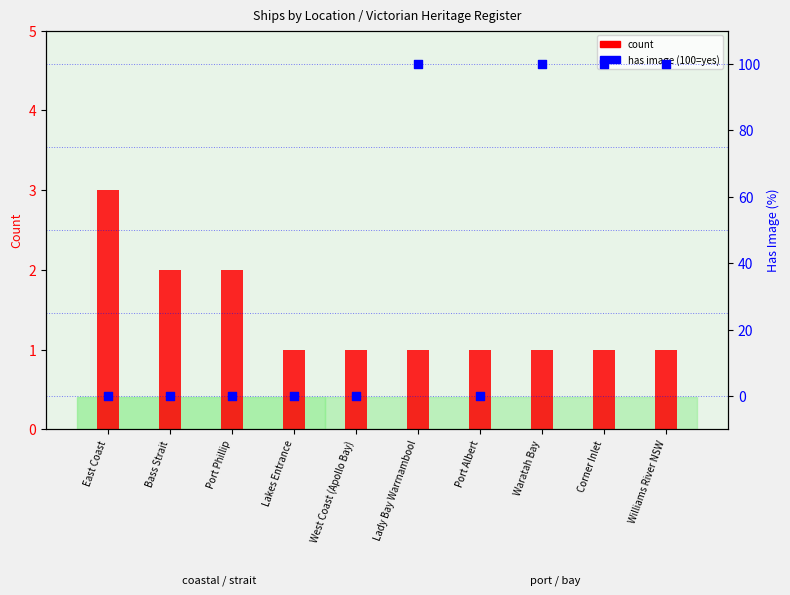

Which series contains the highest Y value?

has image (% scaled)